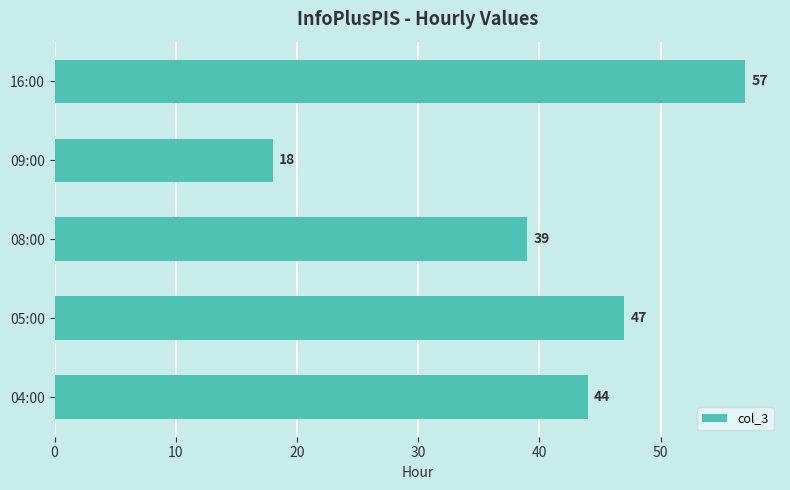

What is the difference between the maximum and minimum values?

39